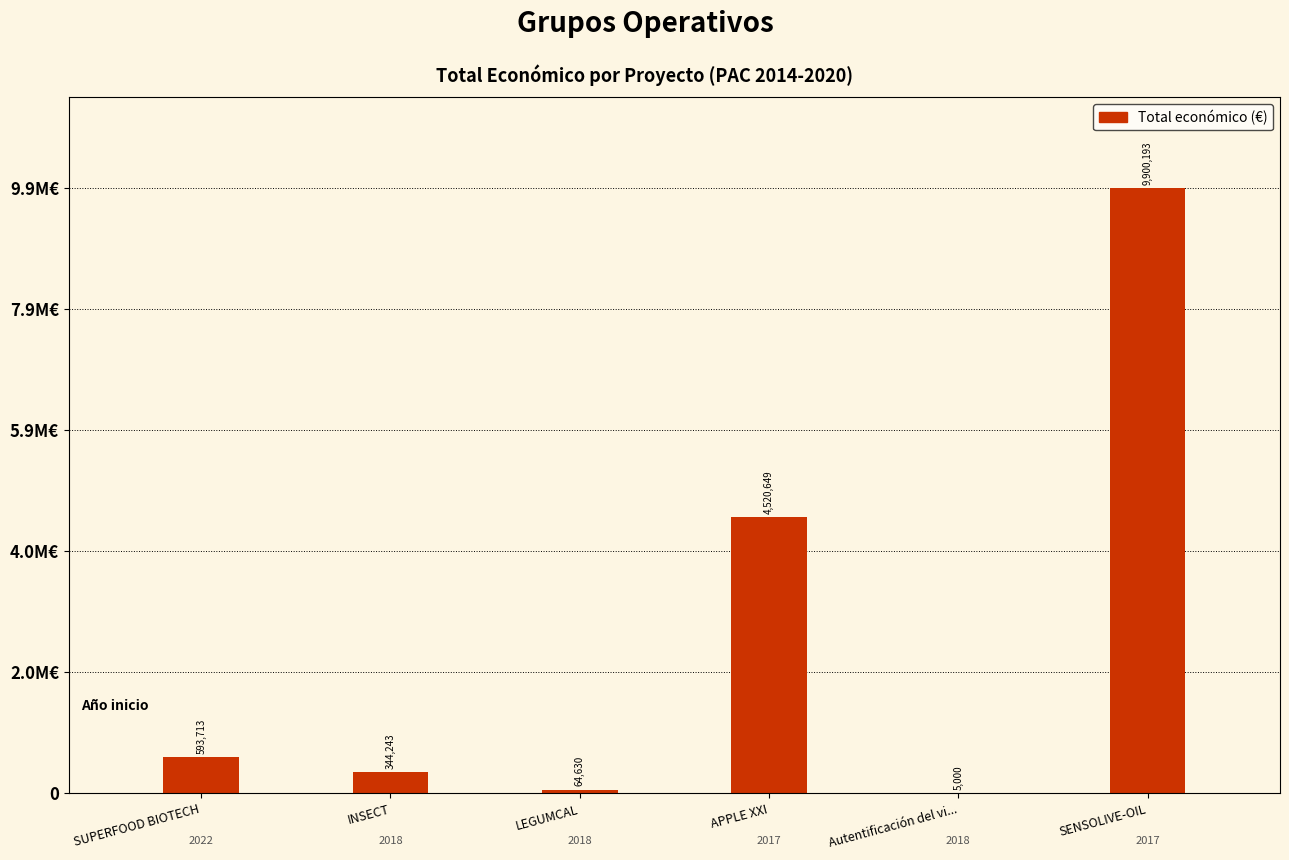

Are the bars horizontal?

No